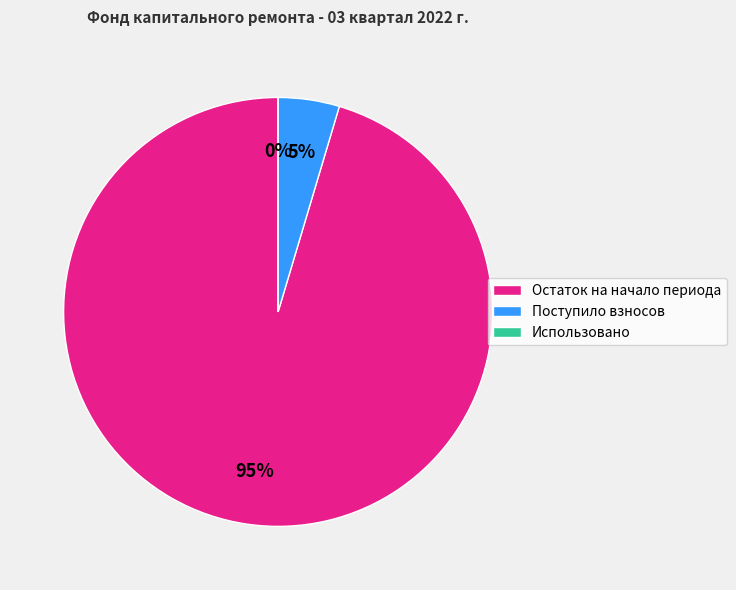

Which slice is the smallest?

Использовано